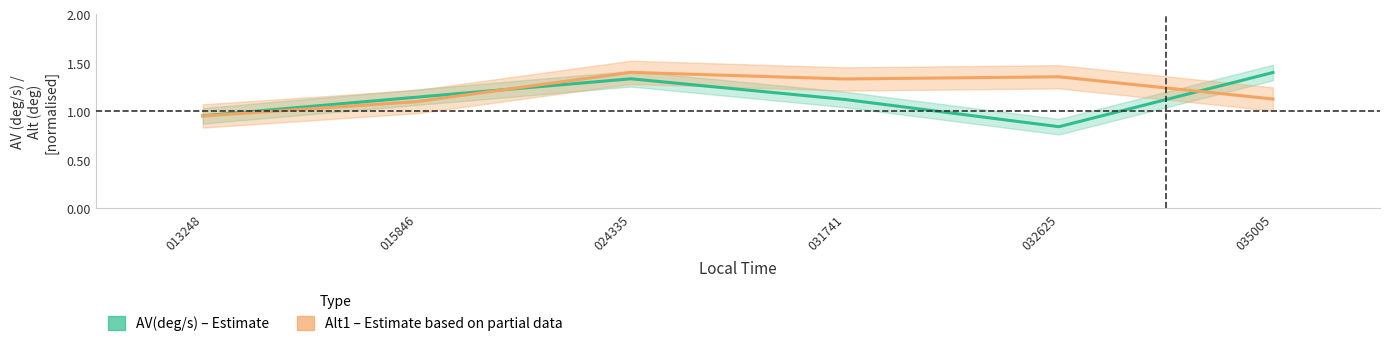

How many values in the AV(deg/s) – Estimate series are below 1?

2